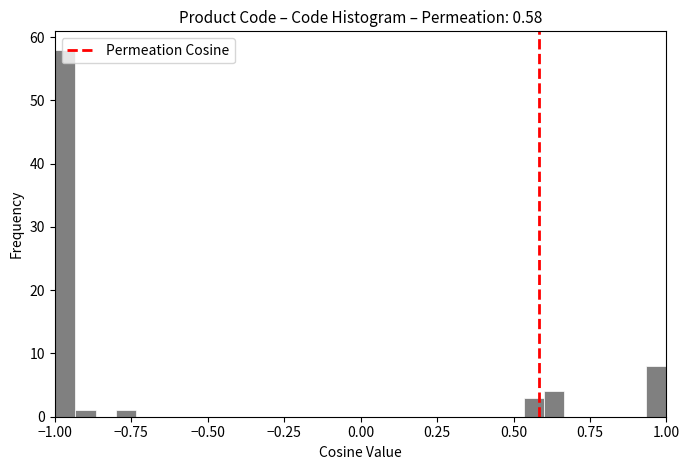

Around what value on the x-axis is the tallest bar? Give the approximate position of its centre, as read against the axis.

-0.95